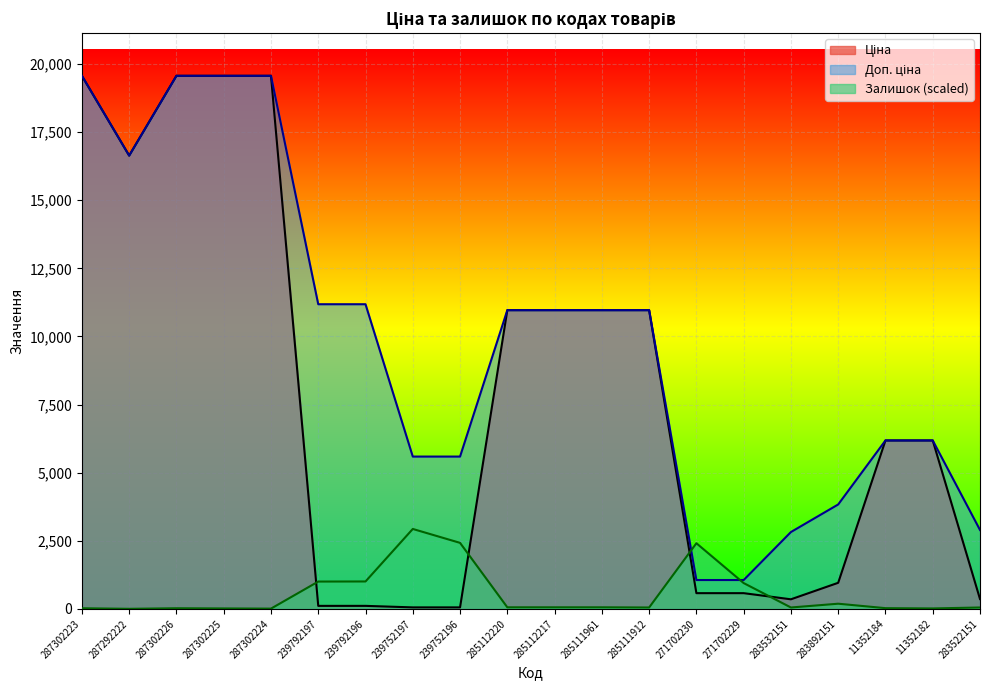

How many lines are shown in the chart?

3